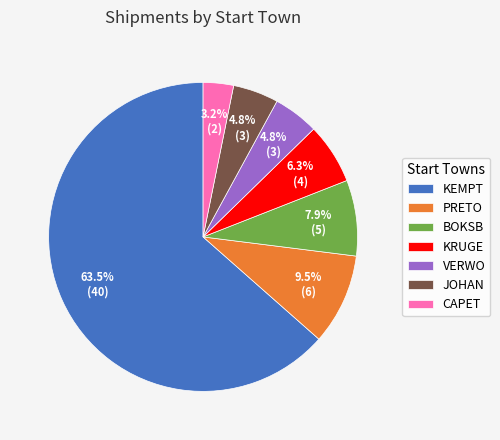

Count the number of slices in the pie.

7